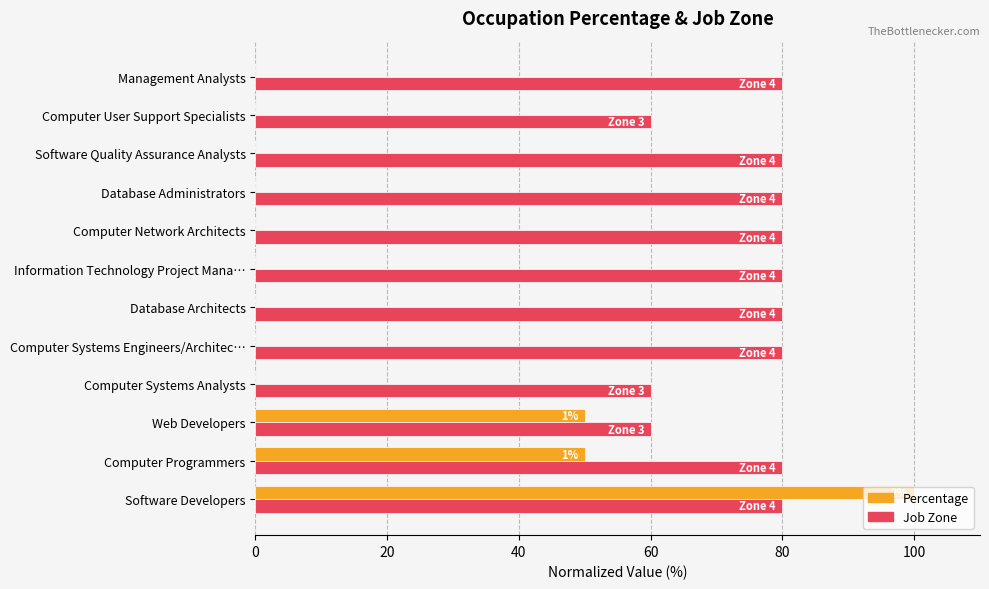

Between Computer Programmers and Software Quality Assurance Analysts, which series saw the biggest shift?

Percentage